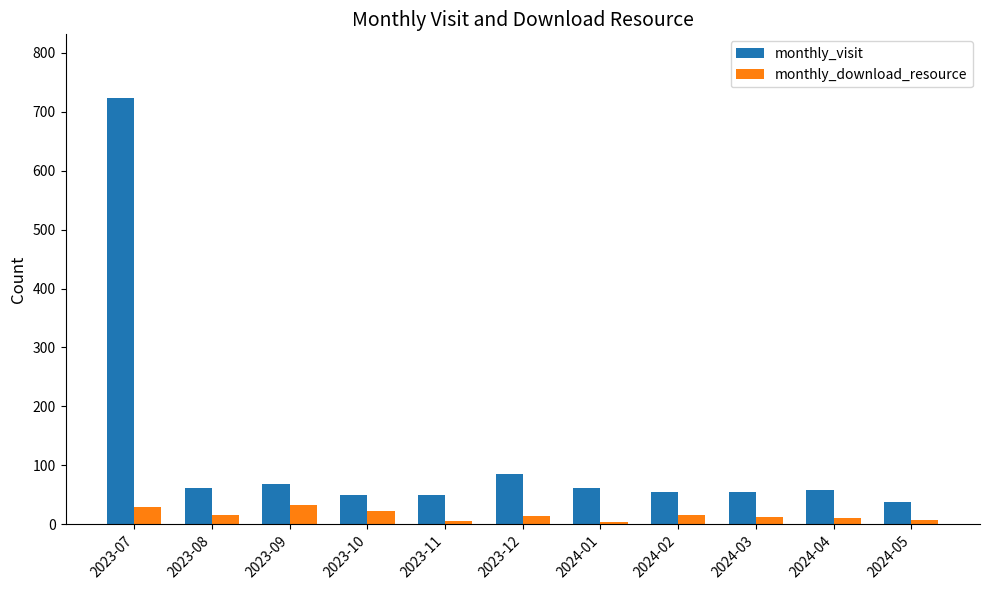

List the series in order of their overall mean, lowest first.

monthly_download_resource, monthly_visit